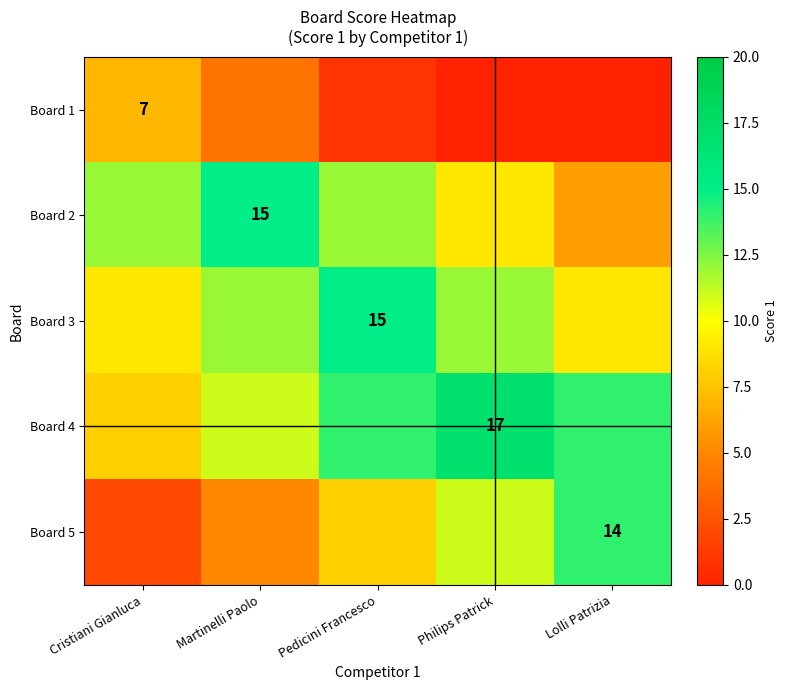

Is it true that Board 2 equals 24 at Martinelli Paolo?

False